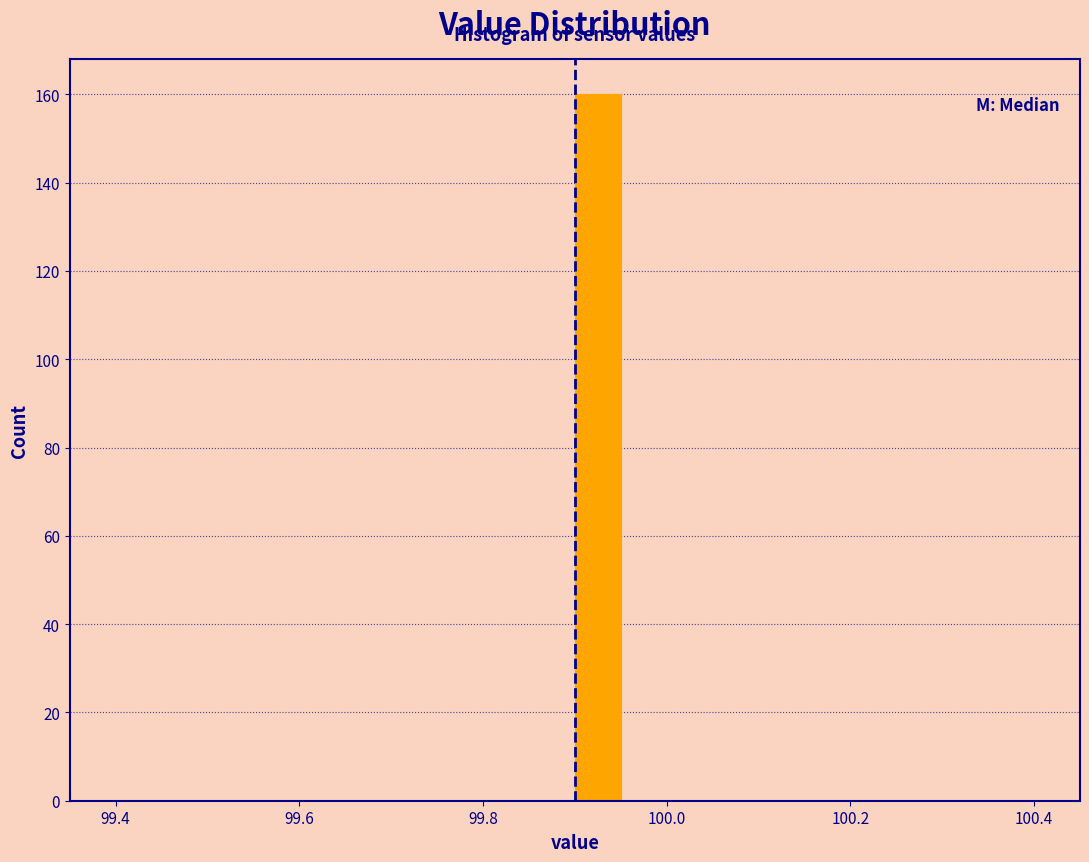

Around what value on the x-axis is the tallest bar? Give the approximate position of its centre, as read against the axis.

99.92